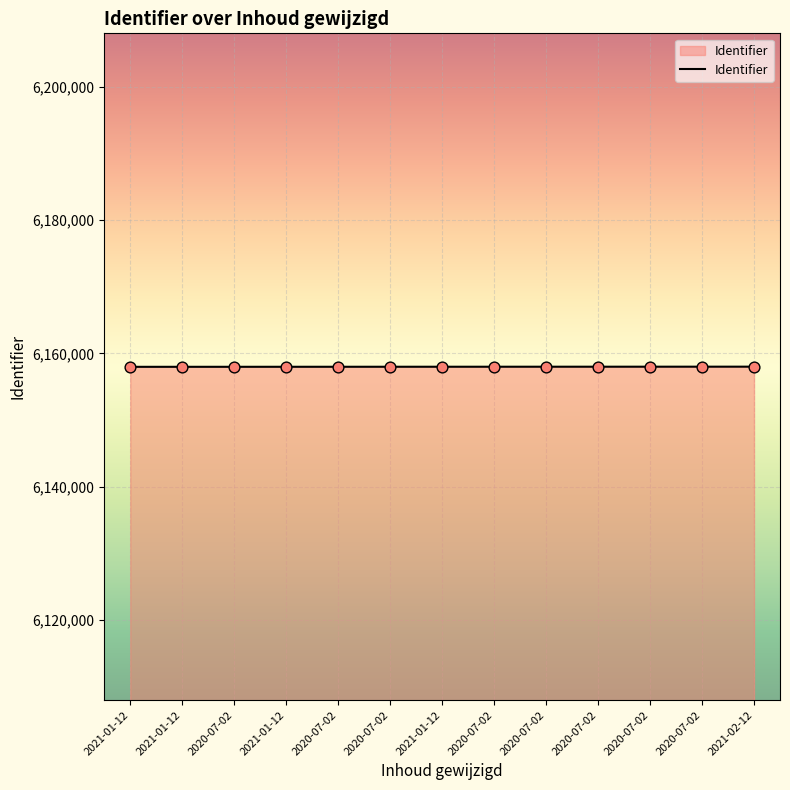

What is the ratio of the value at 2020-07-02 to the value at 2020-07-02?

1.0